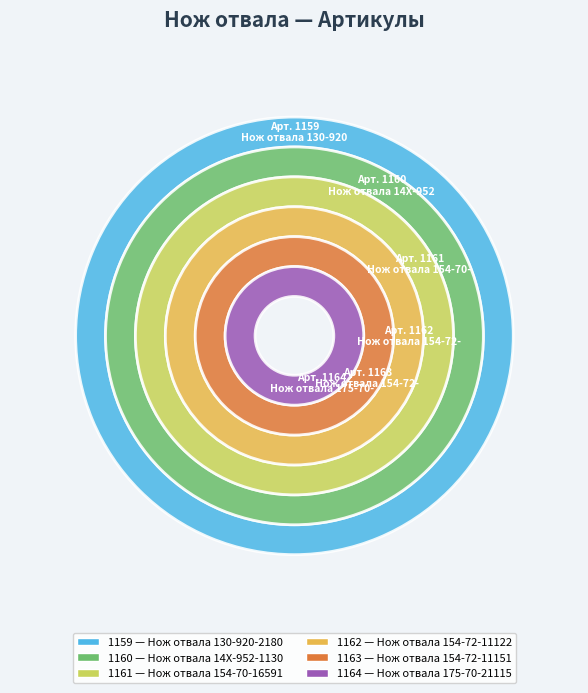

To the nearest percent, what is the combined percentage of Нож отвала 154-70-16591 and Нож отвала 154-72-11122?

33%